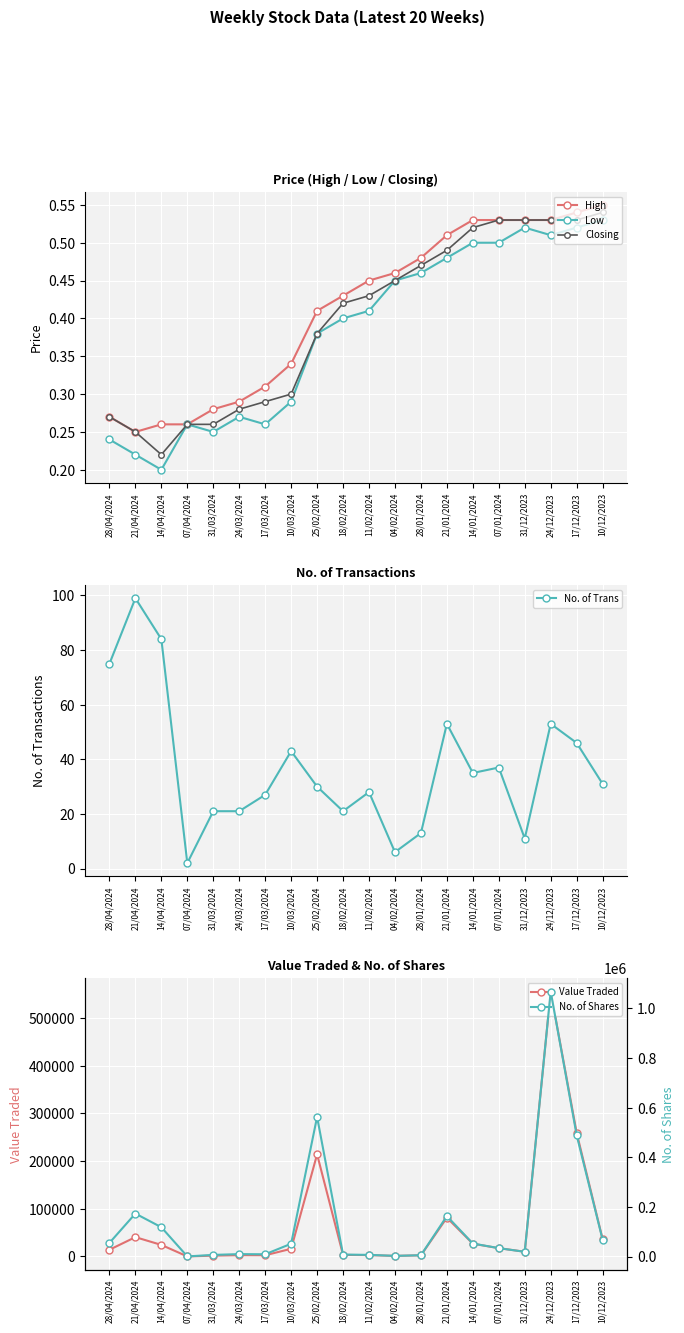

How many distinct data groups are displayed?

6